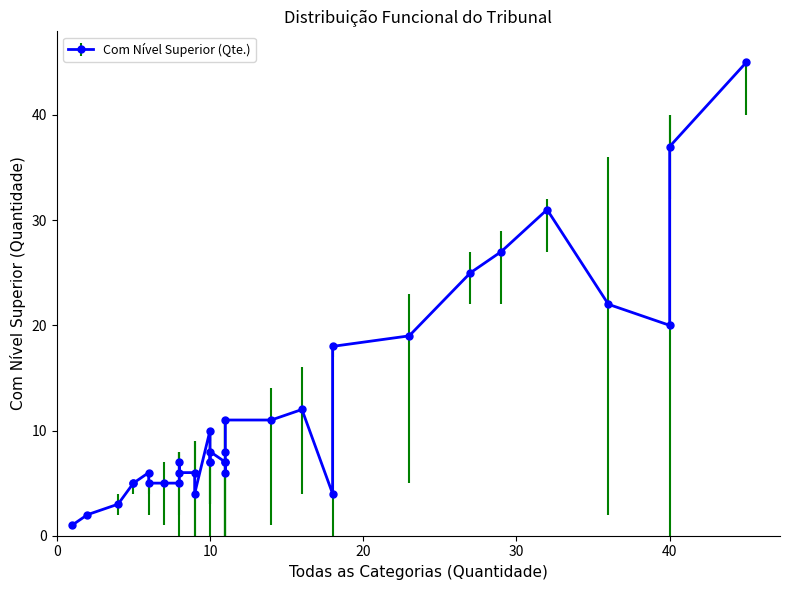

What is the difference between the maximum and minimum values in the Todas as categorias (Qte.) series?

44